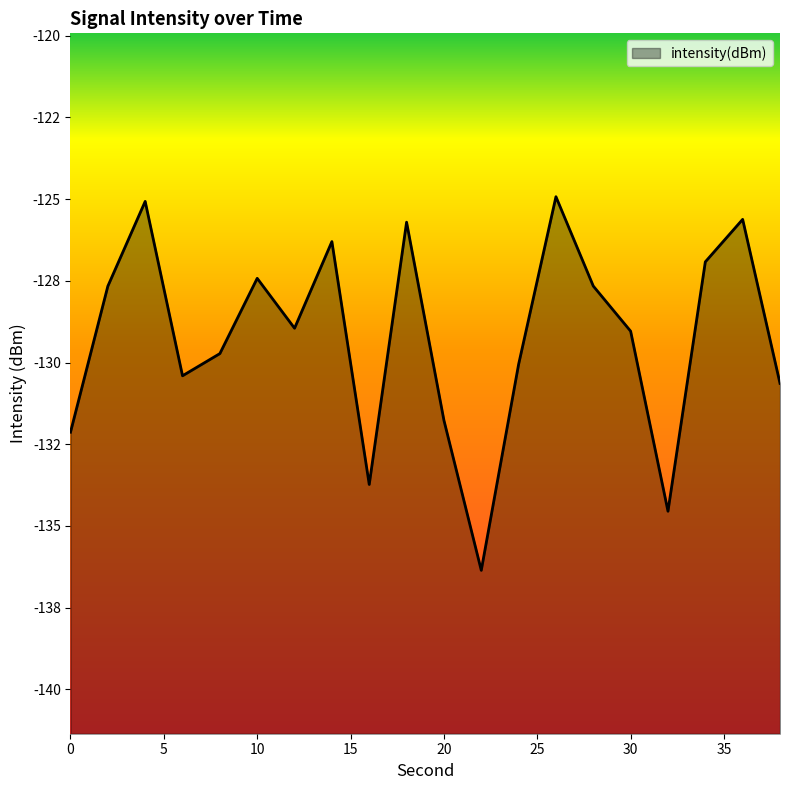

What is the sum of all values?

-2584.7